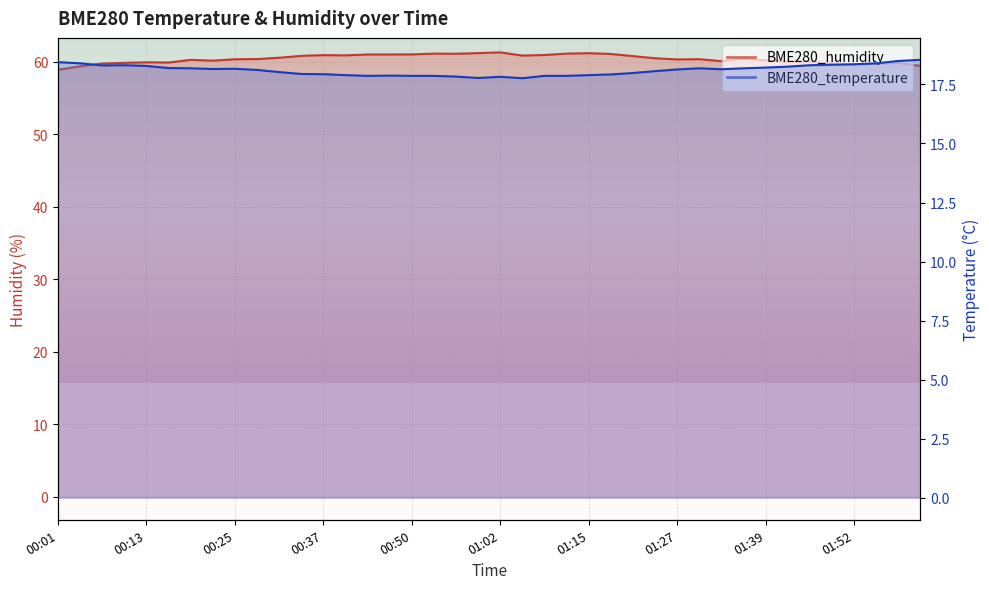

At how many categories does at least one series exceed 19?

40